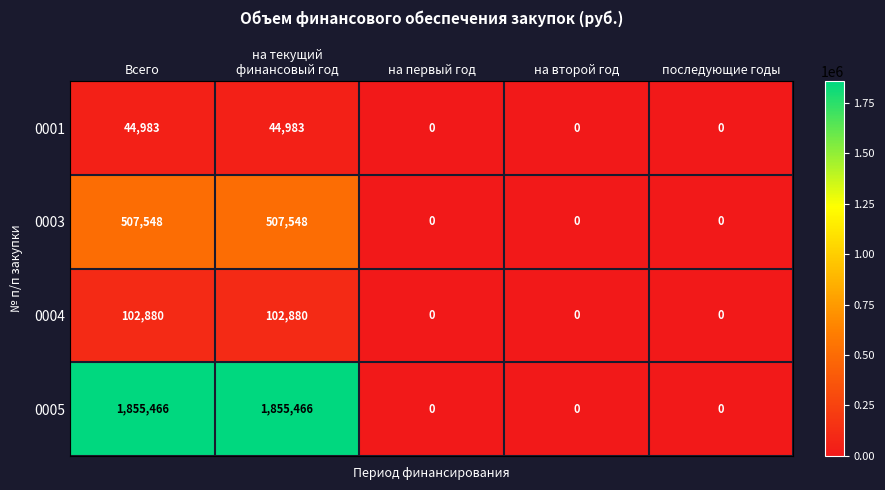

The 0003 series shows -207994 at последующие годы. True or false?

False